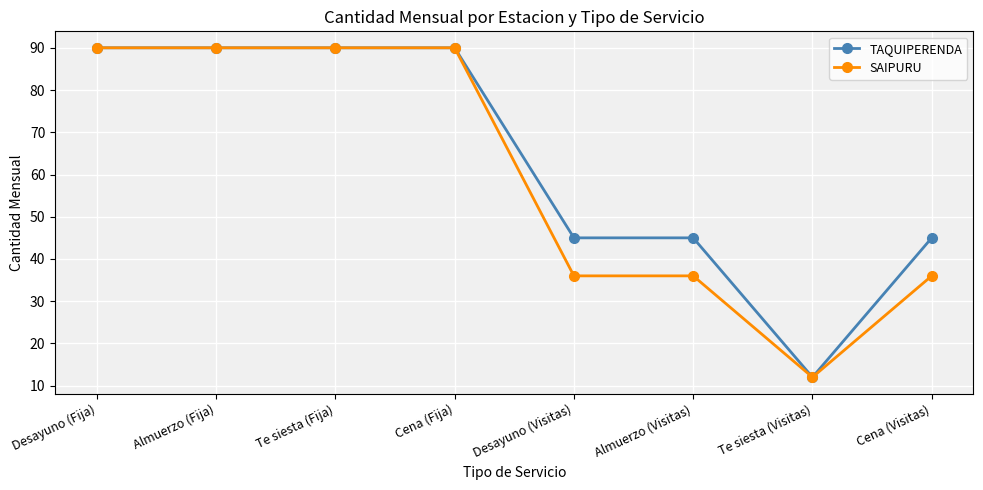

Is the value of TAQUIPERENDA at Te siesta (Visitas) greater than the value of SAIPURU at Almuerzo (Visitas)?

No